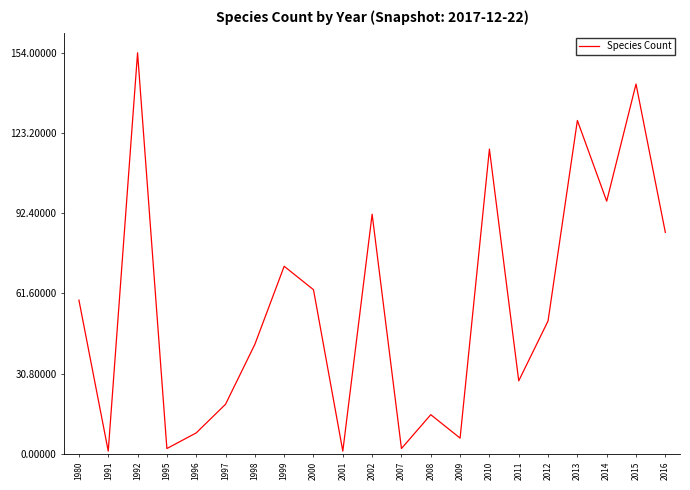

At which label does the data first exceed 51?

1980